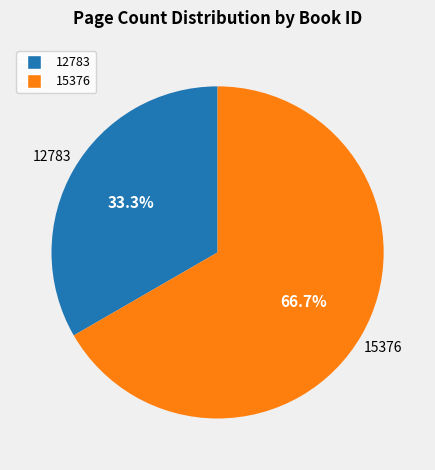

What is the ratio of the value at 12783 to the value at 15376?

0.5